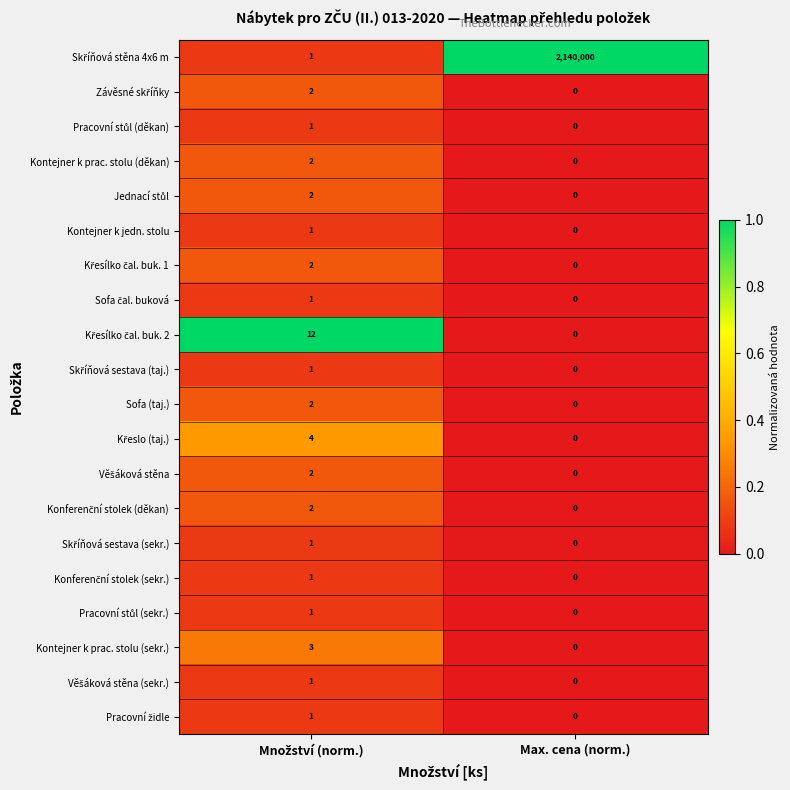

How many data points does each series have?

2